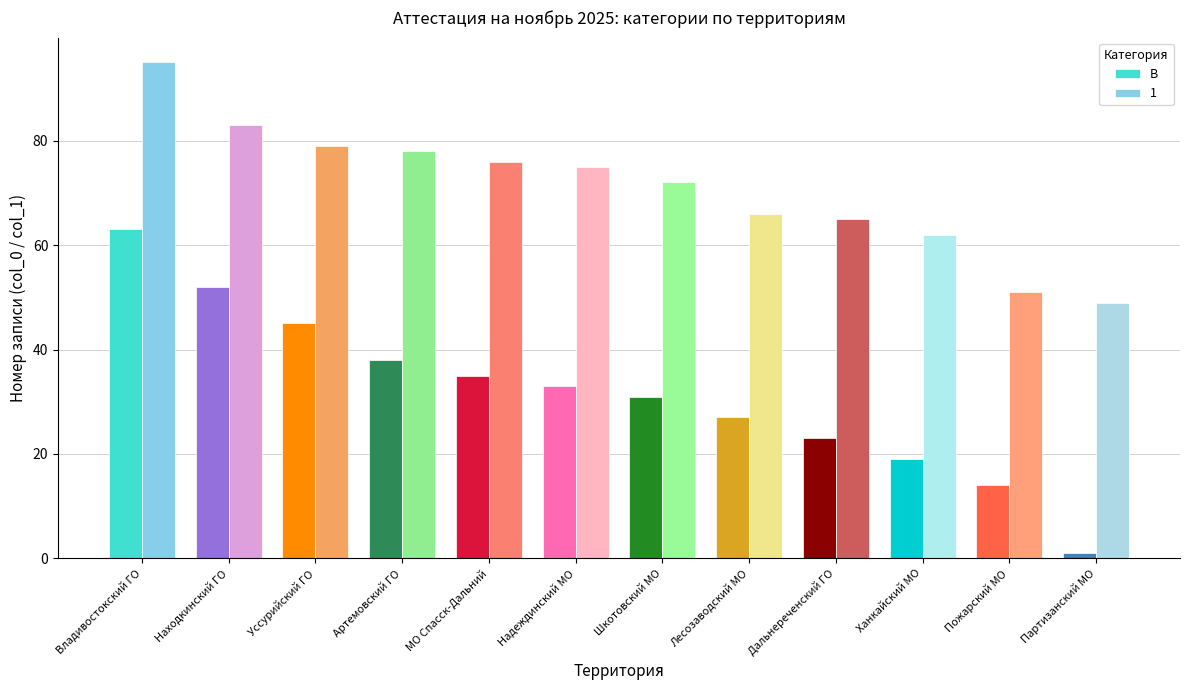

Which series changed the most between Владивостокский ГО and Дальнереченский ГО?

В